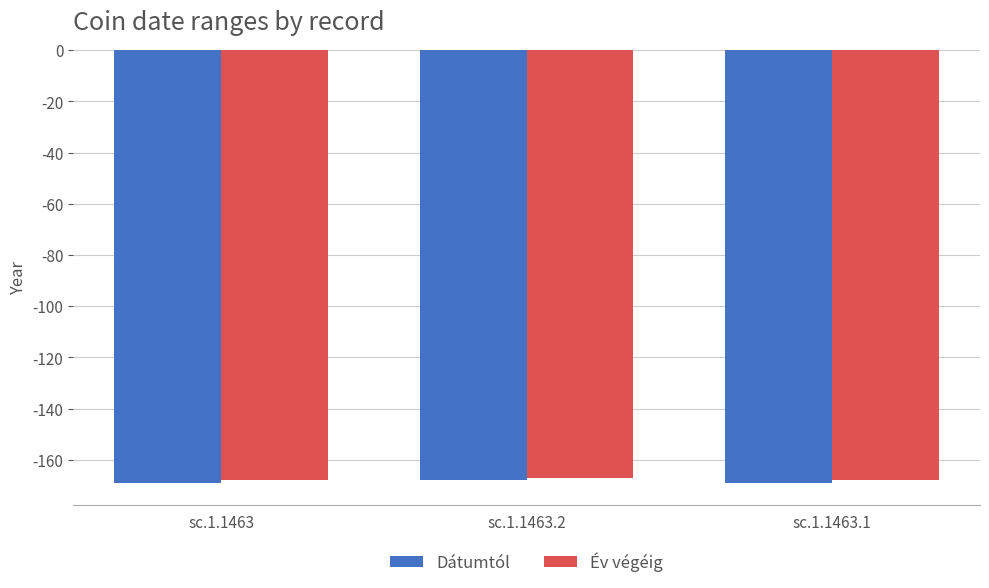

What is the minimum value shown in the chart?

-169